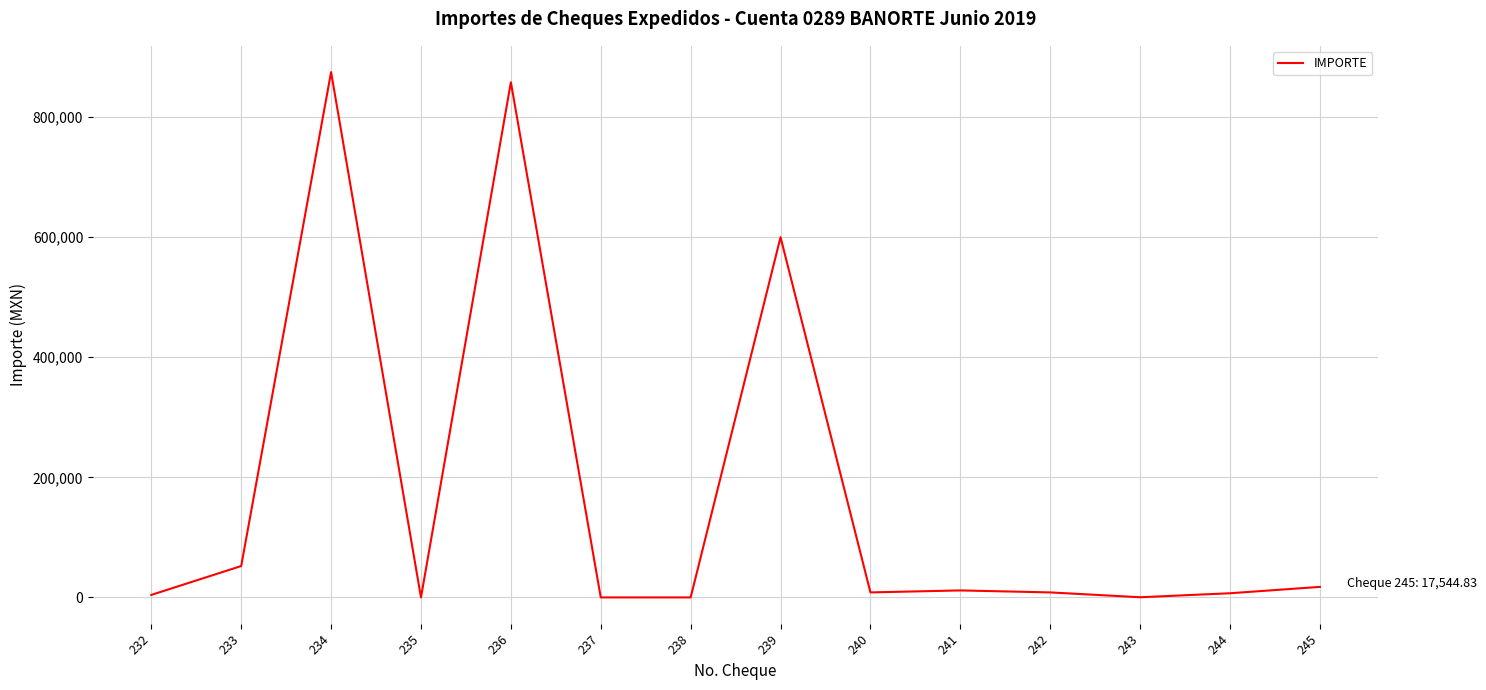

What is the greatest value displayed?

875000.5